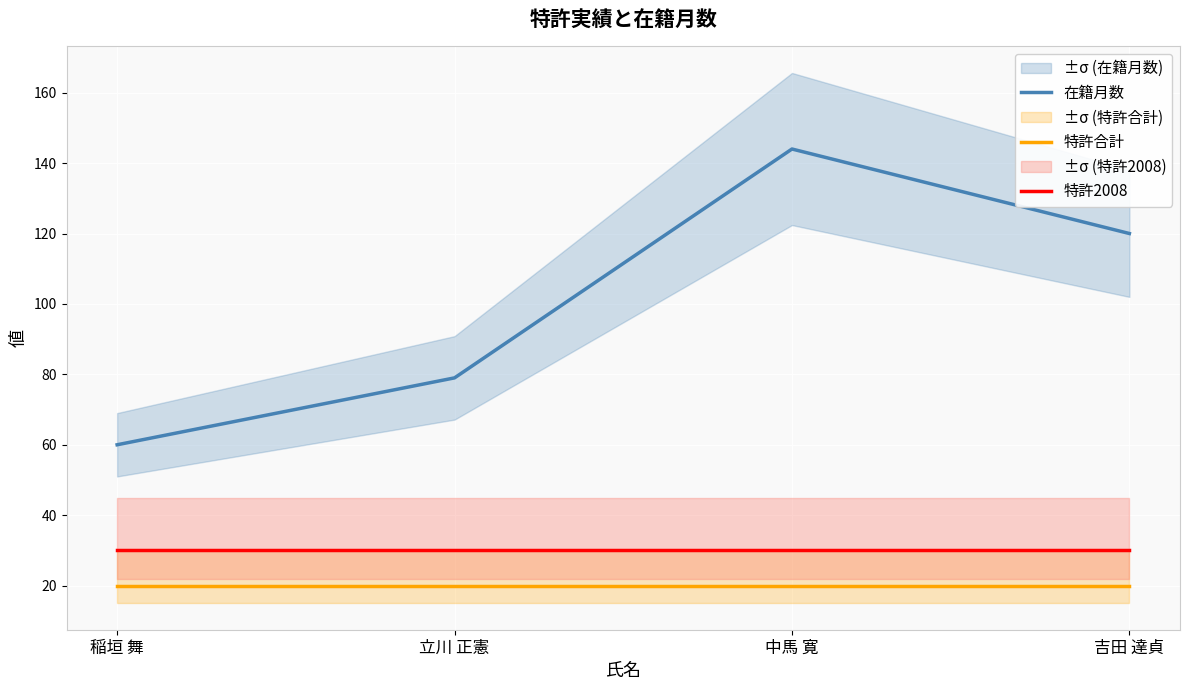

What position from the left is 立川 正憲?

2